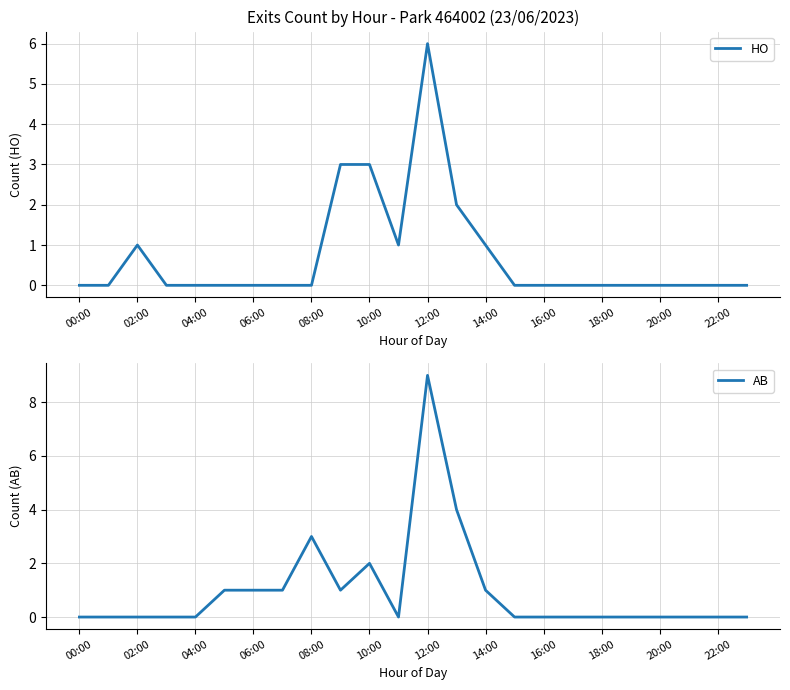

Count the number of categories in the chart.

24